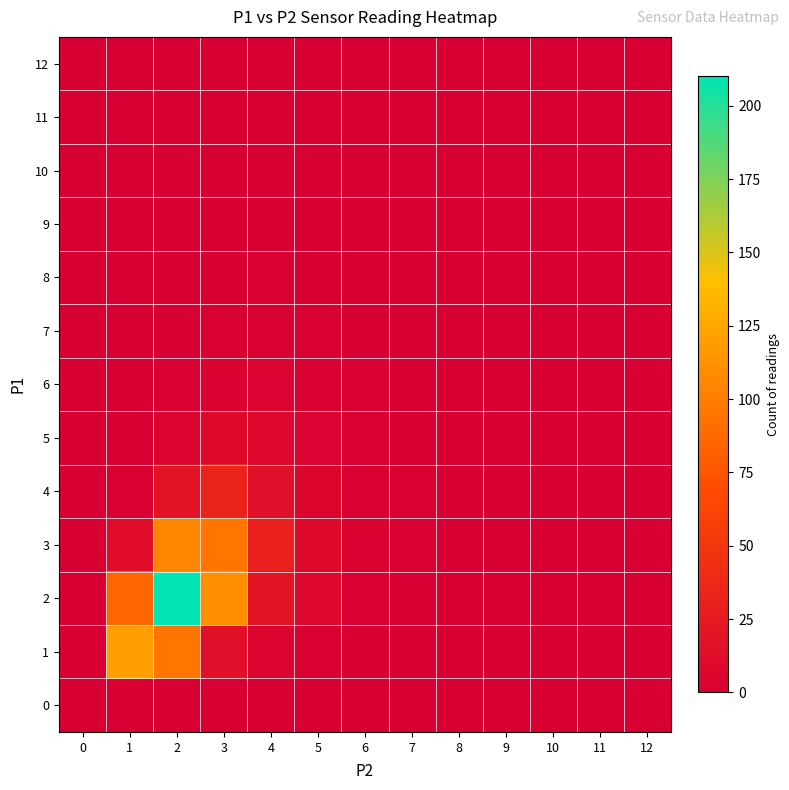

What is the total value across all series at 4?

85